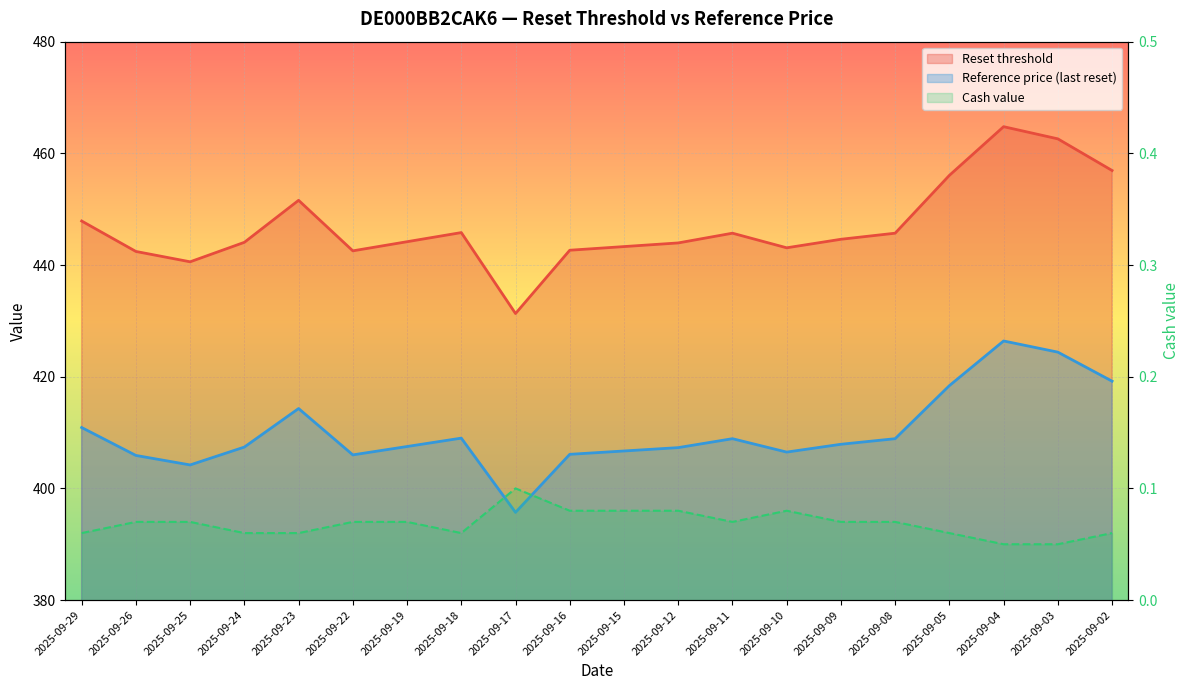

True or false: Reset threshold and Reference price (last reset) intersect in this chart.

False